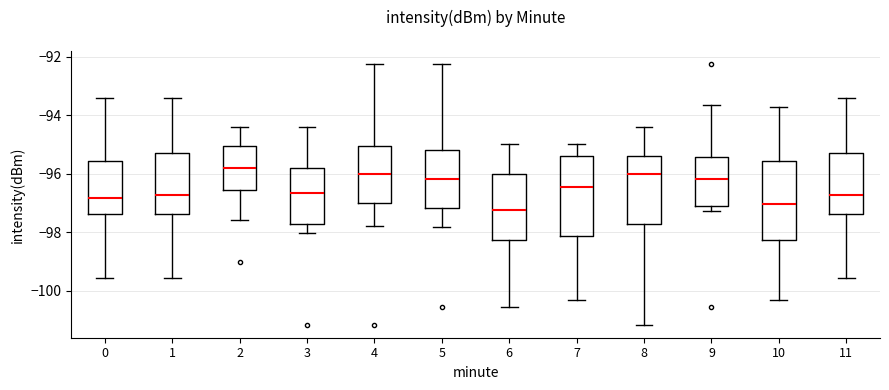

Reading left to right, transcribe this box plot: for each box, give where its median line is, the range the box spans, and where its two whiskers end, as read against the y-axis. The values are not printed on the chart, so give them approximately, as read against the axis.

0: median -96.8, box -97.4 to -95.6, whiskers -99.6 to -93.4
1: median -96.8, box -97.4 to -95.2, whiskers -99.6 to -93.4
2: median -95.8, box -96.6 to -95.0, whiskers -97.6 to -94.4
3: median -96.6, box -97.8 to -95.8, whiskers -98.0 to -94.4
4: median -96.0, box -97.0 to -95.0, whiskers -97.8 to -92.2
5: median -96.2, box -97.2 to -95.2, whiskers -97.8 to -92.2
6: median -97.2, box -98.2 to -96.0, whiskers -100.6 to -95.0
7: median -96.4, box -98.2 to -95.4, whiskers -100.4 to -95.0
8: median -96.0, box -97.8 to -95.4, whiskers -101.2 to -94.4
9: median -96.2, box -97.2 to -95.4, whiskers -97.2 (just below the box's lower edge) to -93.6
10: median -97.0, box -98.2 to -95.6, whiskers -100.4 to -93.8
11: median -96.8, box -97.4 to -95.2, whiskers -99.6 to -93.4